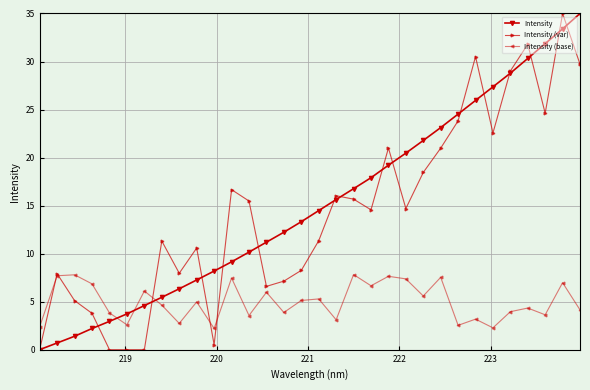

True or false: Intensity has more than 1 interior local peaks.

False